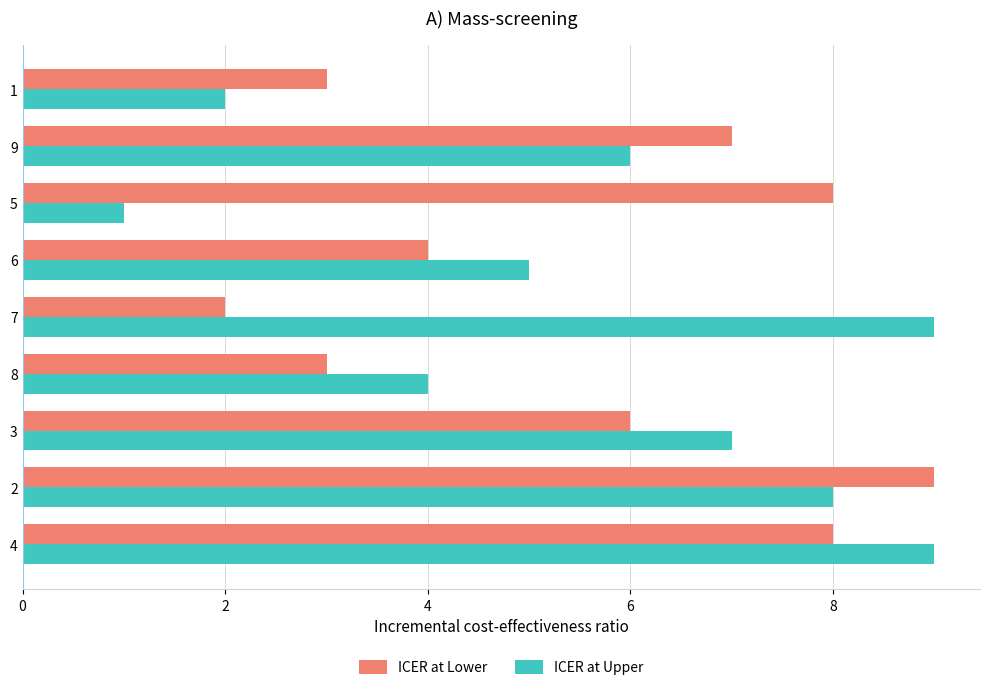

Which series has the widest spread of values?

ICER at Upper